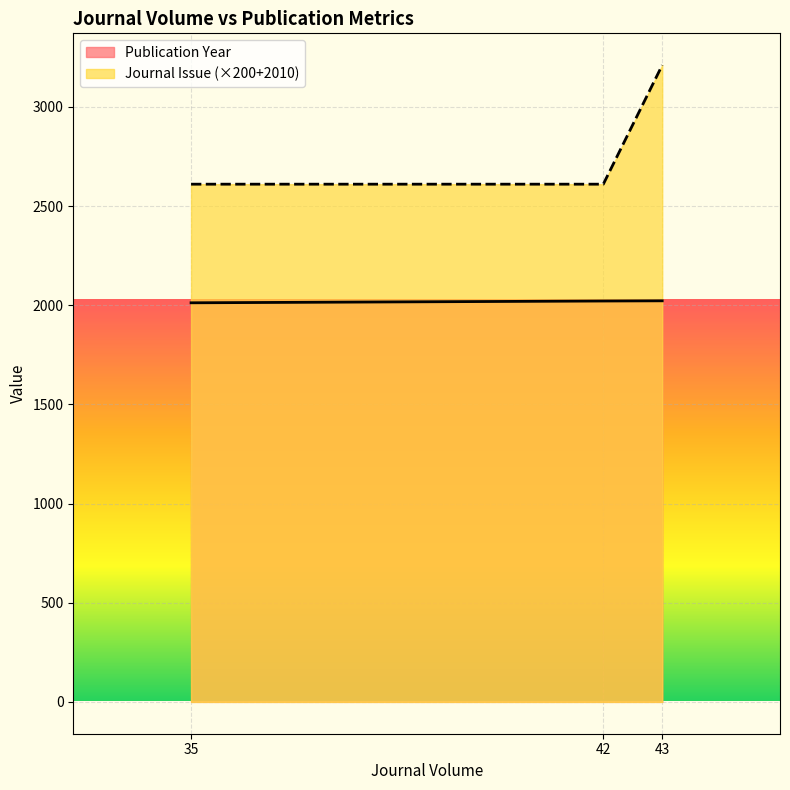

Reading right to left, what are all the values shown in this chart?

Publication Year: 43=2022	42=2021	35=2012
Journal Issue: 43=3210	42=2610	35=2610